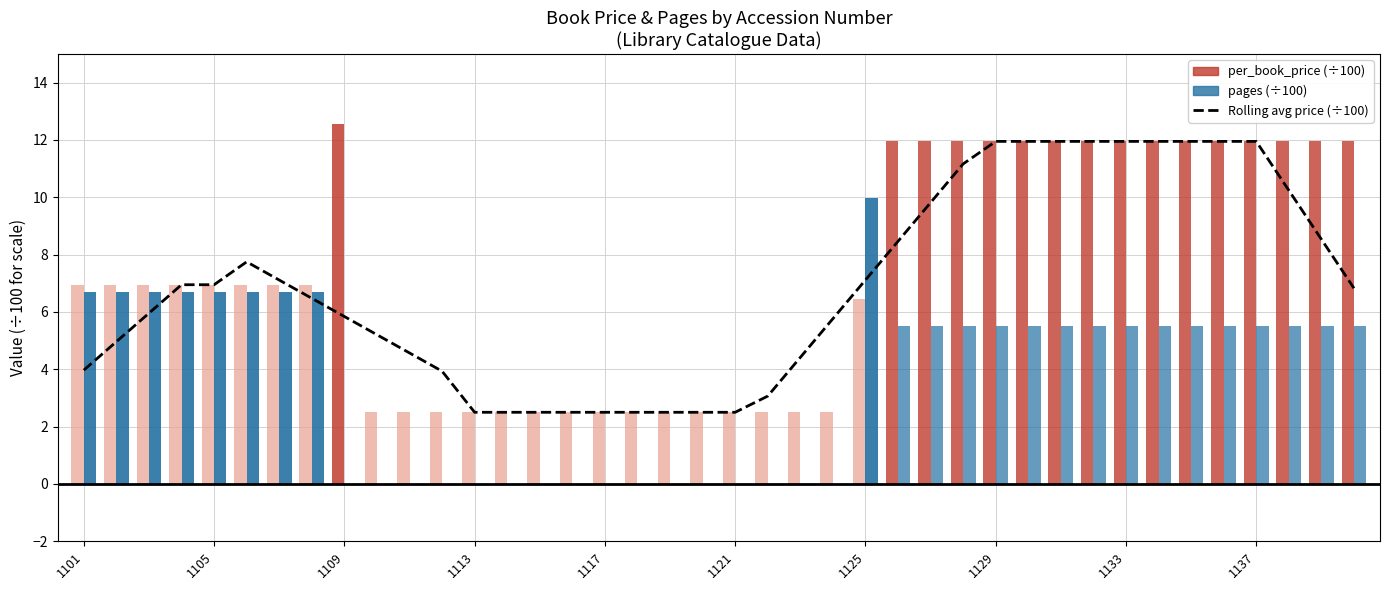

What value does the data have at 14?

2.5